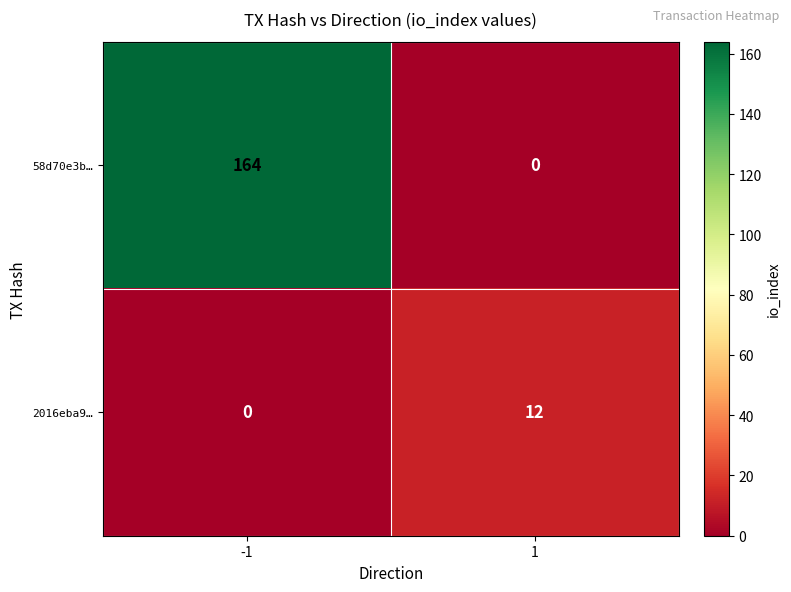

What is the total value across all series at -1?

164